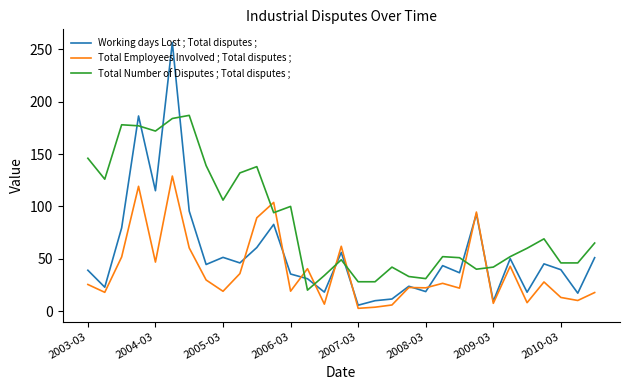

Which series has the widest spread of values?

Working days Lost ; Total disputes ;